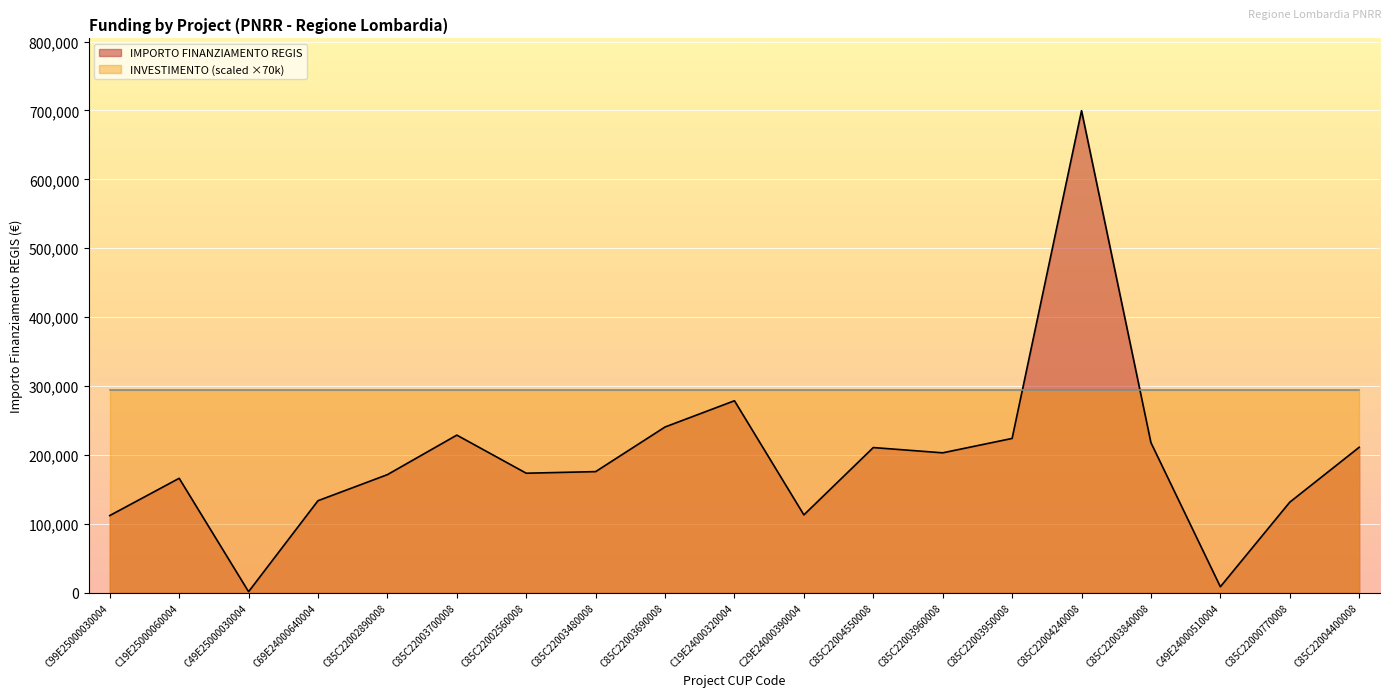

Read the value at C85C22003950008.

223771.4